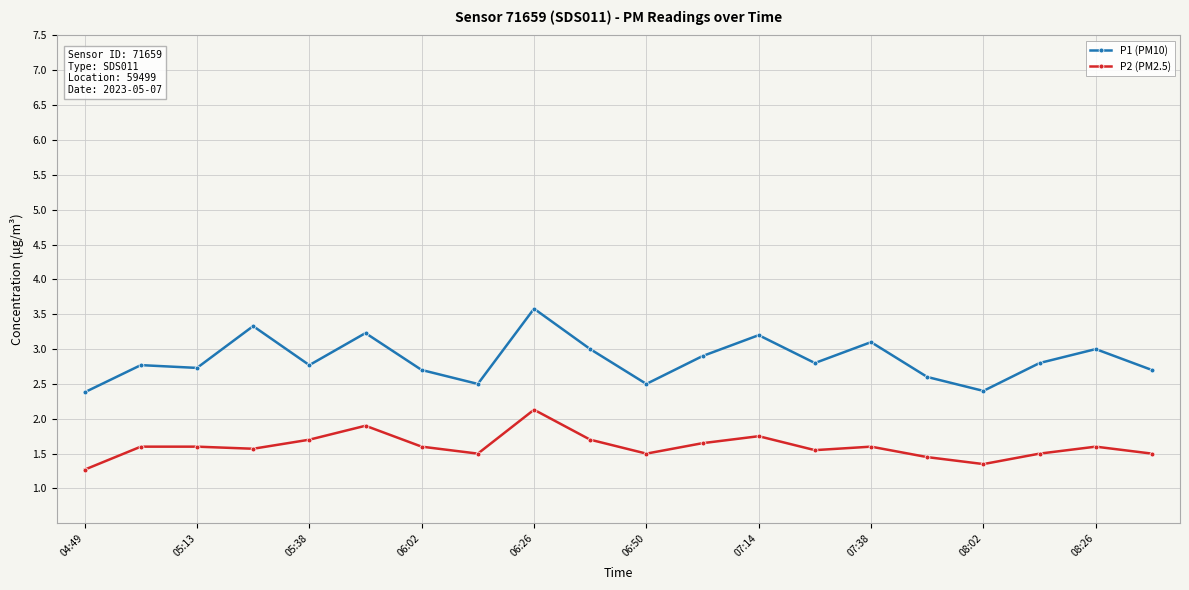

Which series has the largest range (max minus min)?

P1 (PM10)